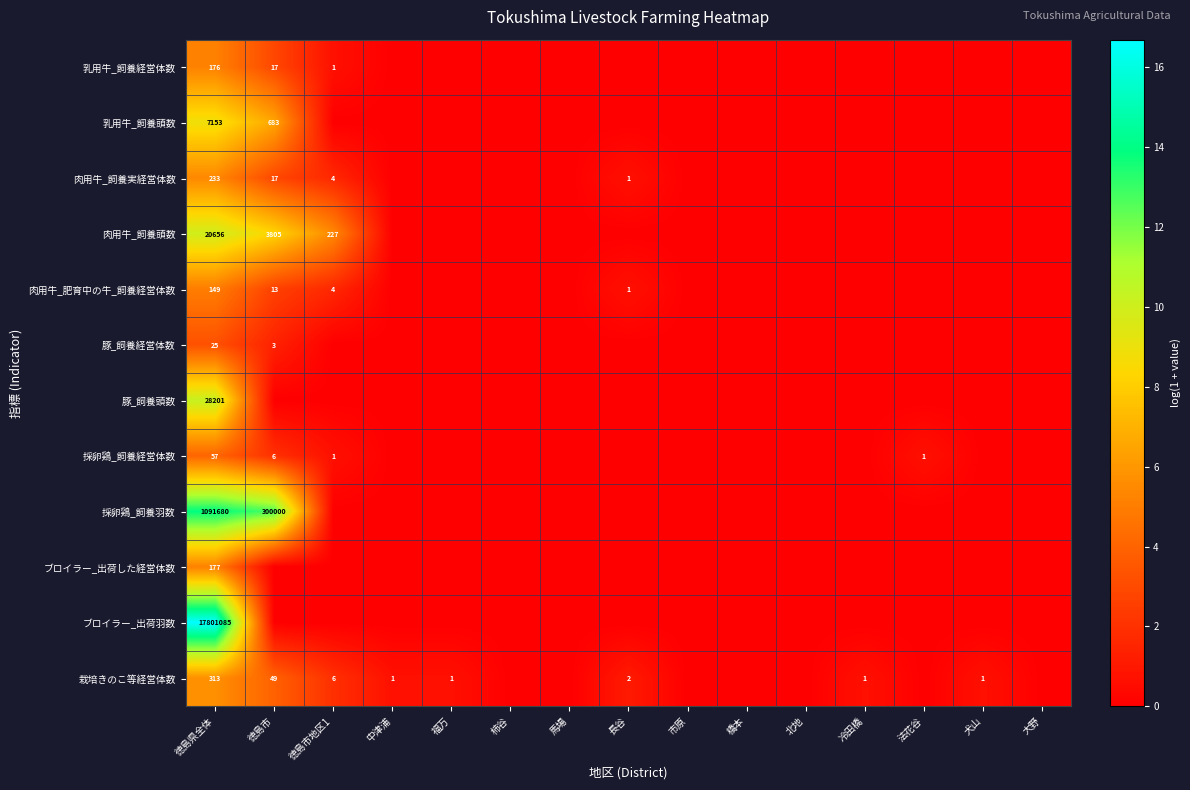

How many categories are shown in the chart?

15